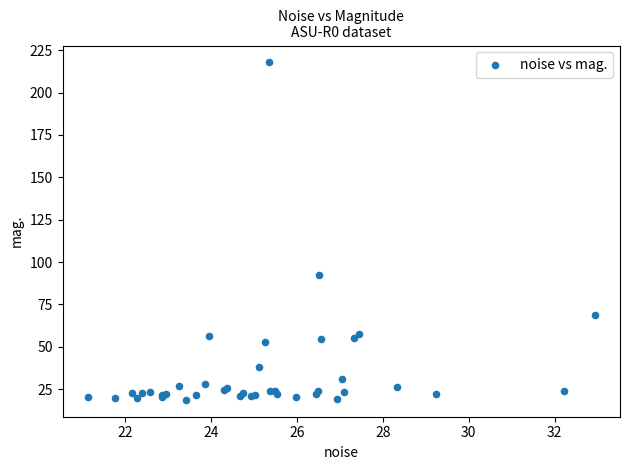

What Y value in the scatter plot is closest to 118?

92.6